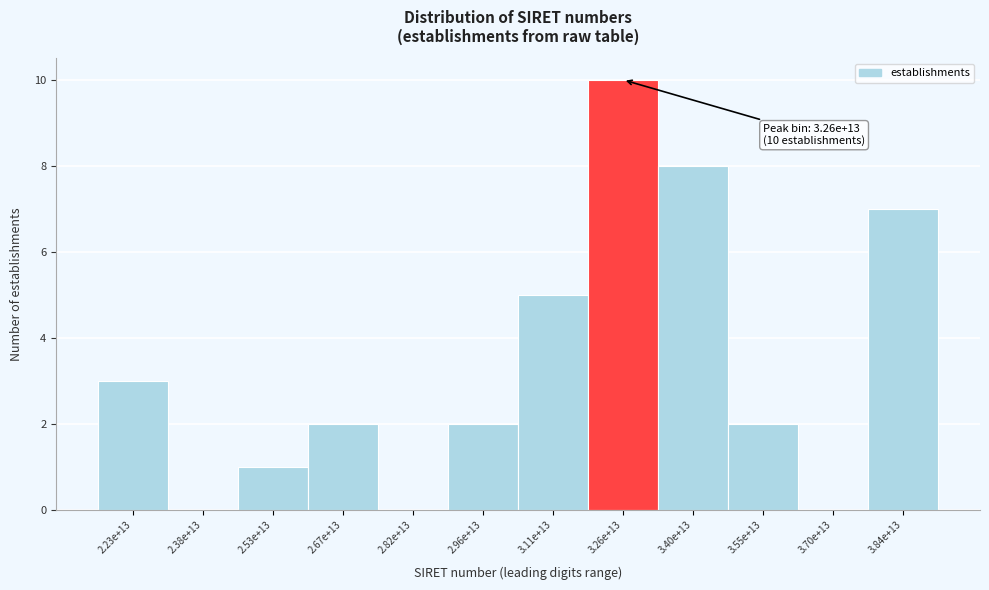

Reading right to left, extract all data points from this chart.

3.84e+13=7	3.70e+13=0	3.55e+13=2	3.40e+13=8	3.26e+13=10	3.11e+13=5	2.96e+13=2	2.82e+13=0	2.67e+13=2	2.53e+13=1	2.38e+13=0	2.23e+13=3